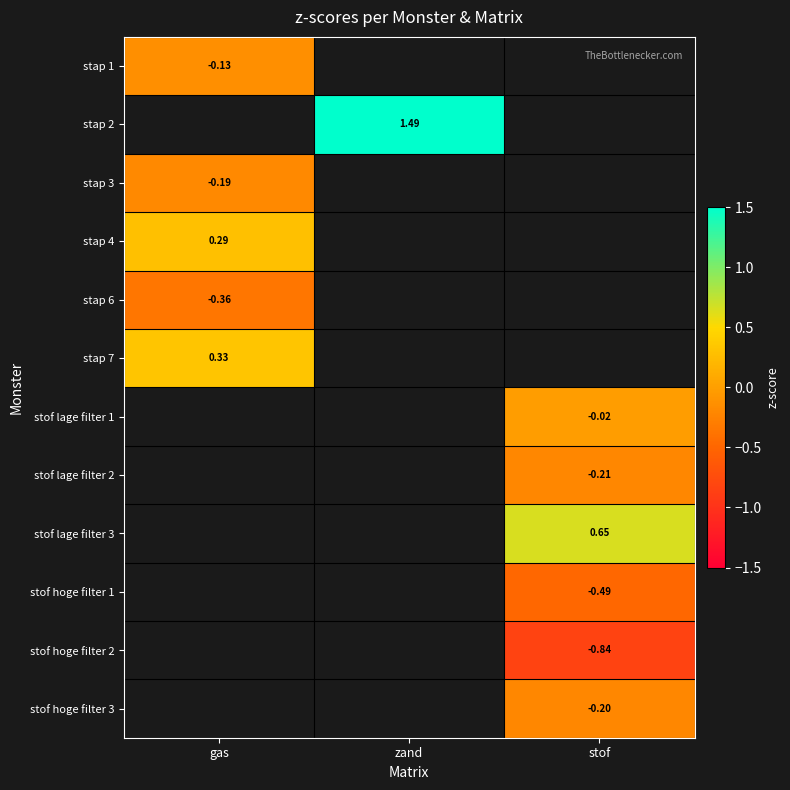

What is the spread (max minus min) of values at gas?

0.7